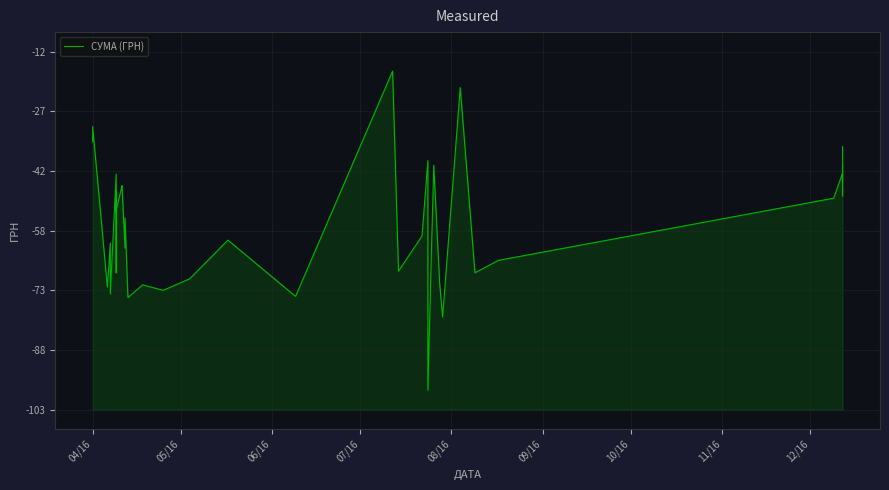

What is the maximum value shown in the chart?

-17.0